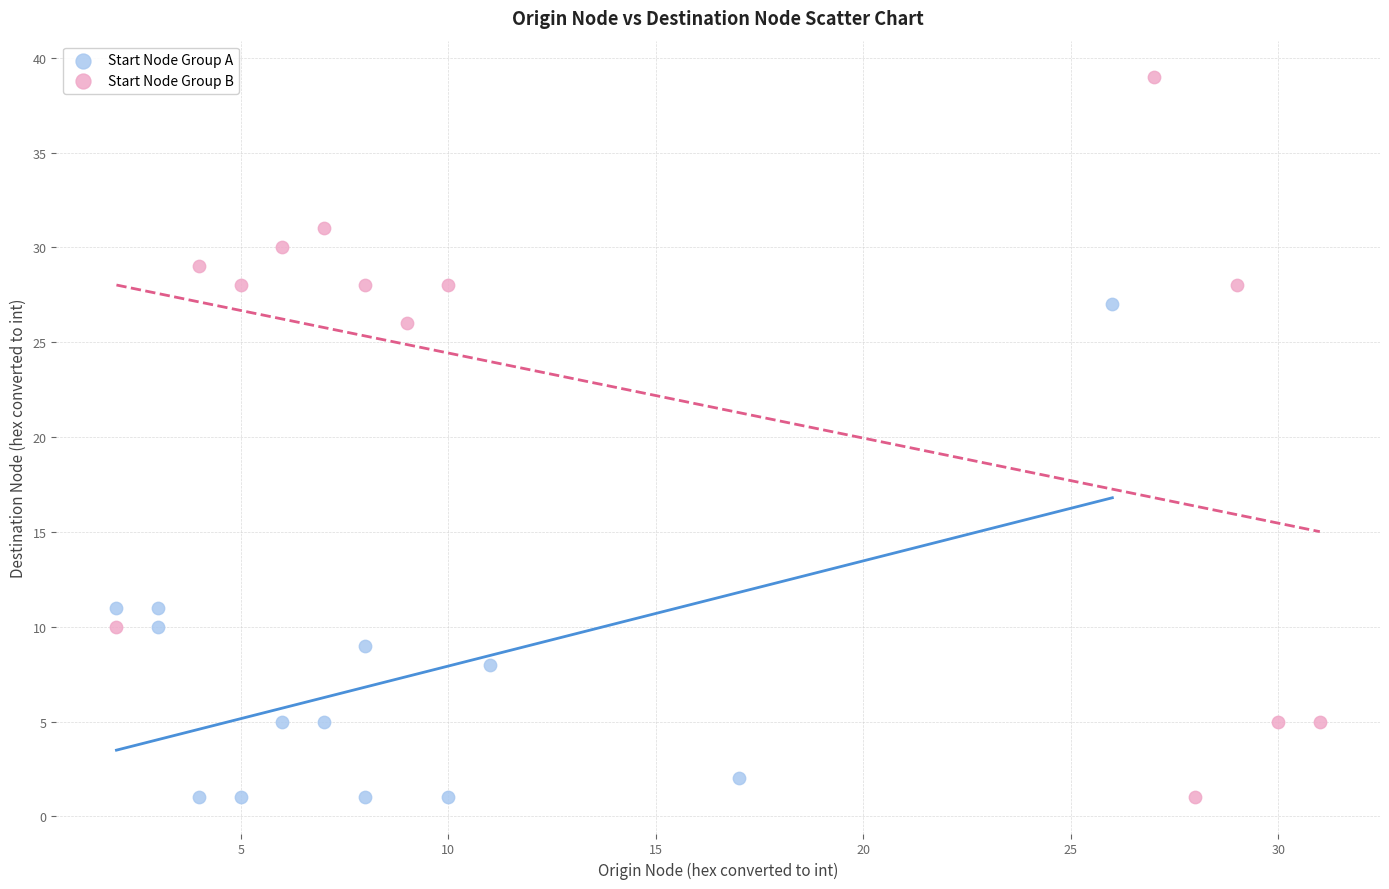

What are all the series names shown in the legend?

Start Node Group A, Start Node Group B